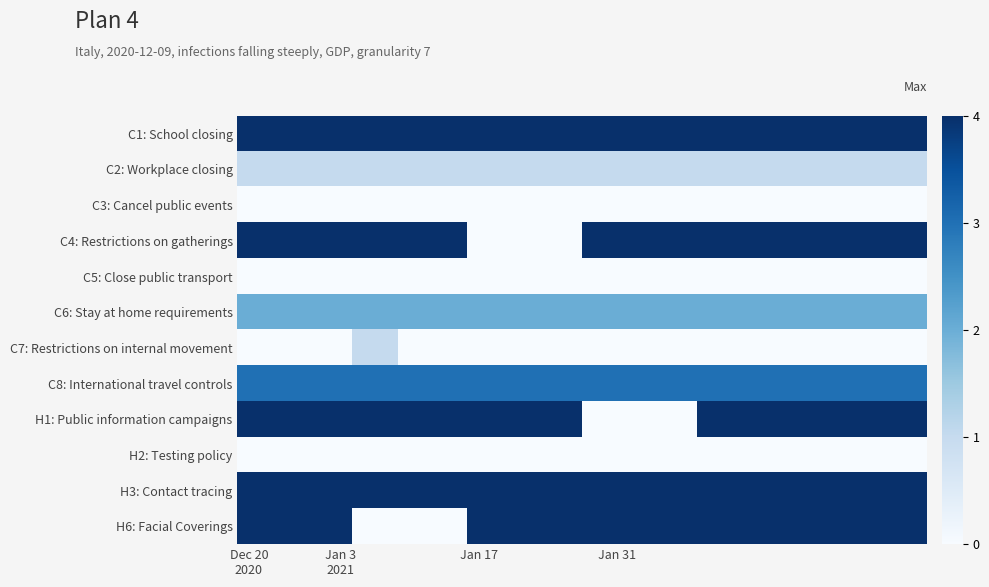

What is the greatest value displayed?

4